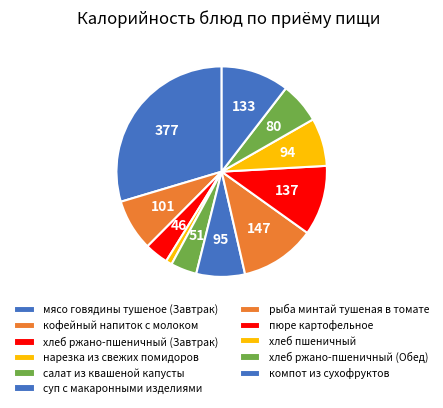

Which slice is the largest?

мясо говядины тушеное (Завтрак)